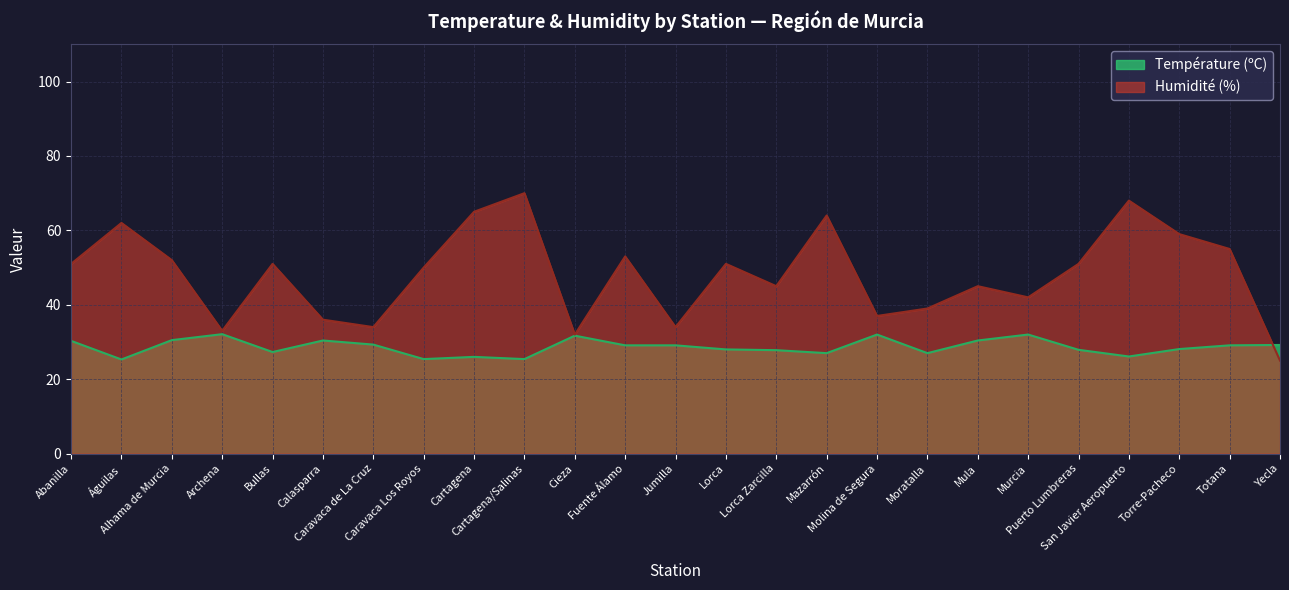

Reading right to left, what are all the values shown in this chart?

Température (ºC): 29.2	29.1	28.1	26.1	27.9	32.0	30.4	27.0	32.0	27.0	27.8	28.0	29.1	29.1	31.7	25.4	26.0	25.4	29.3	30.4	27.3	32.1	30.5	25.3	30.3
Humidité (%): 25.0	55.0	59.0	68.0	51.0	42.0	45.0	39.0	37.0	64.0	45.0	51.0	34.0	53.0	32.0	70.0	65.0	50.0	34.0	36.0	51.0	33.0	52.0	62.0	51.0